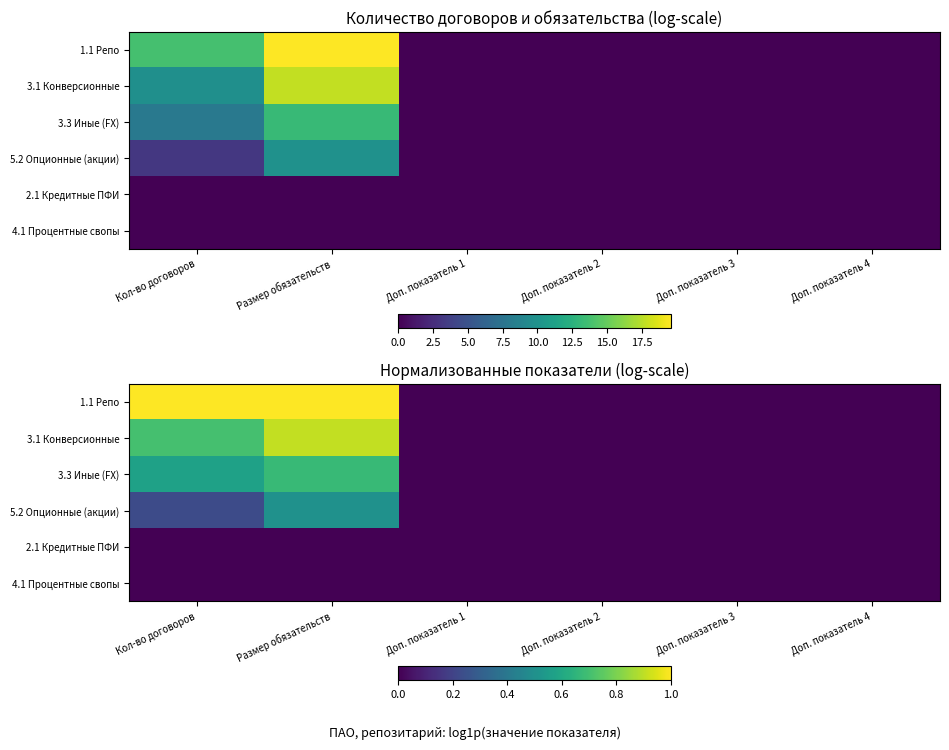

What is the highest value of the 5.2 Опционные (акции) series?

0.5